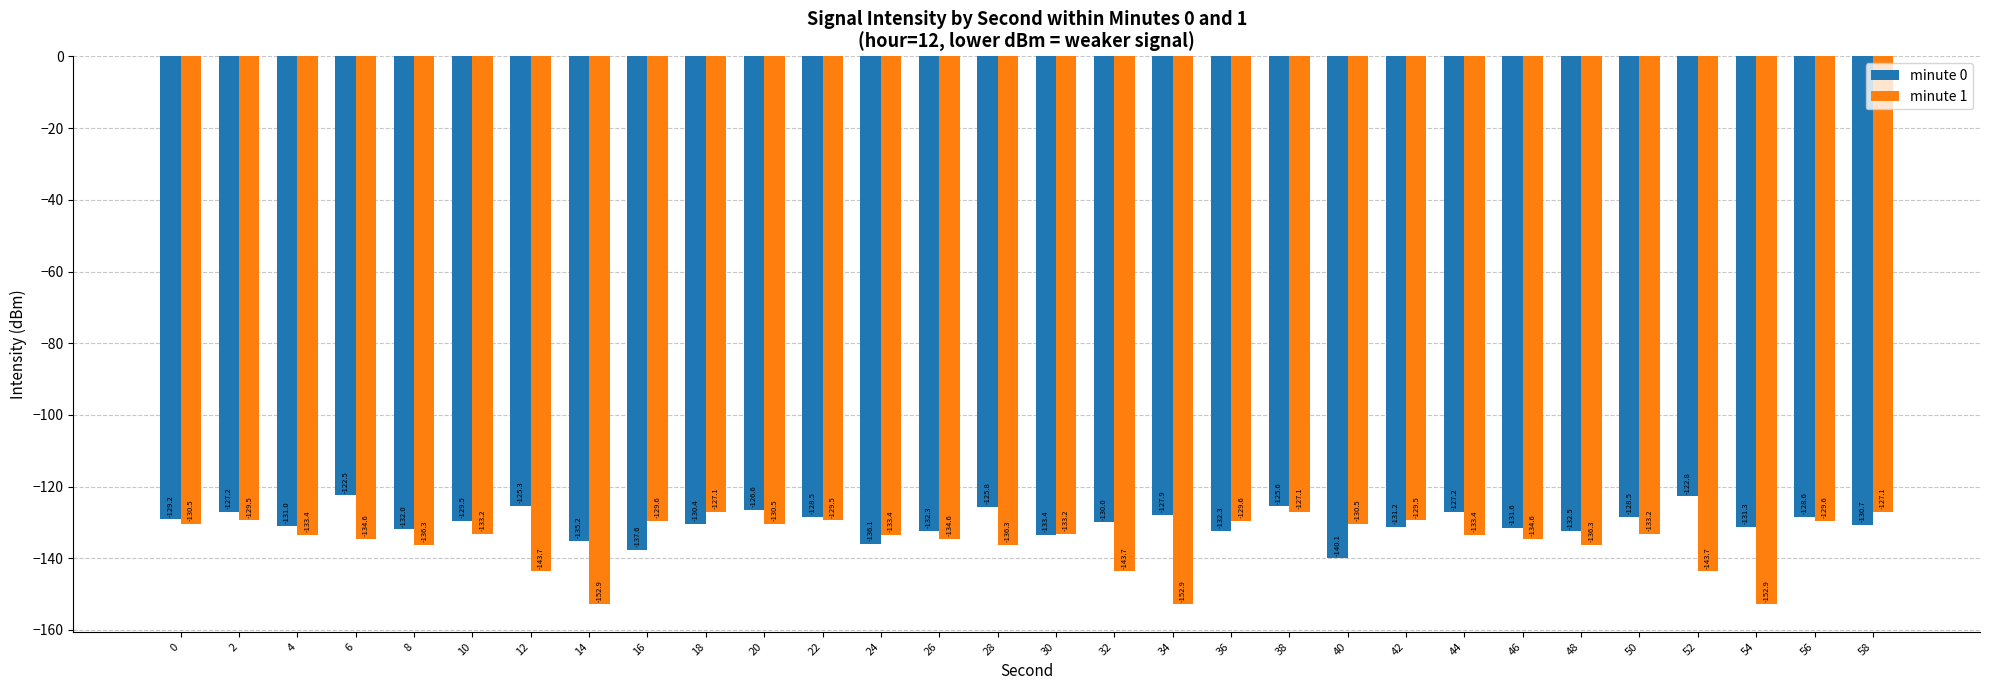

Does the chart contain any negative values?

Yes